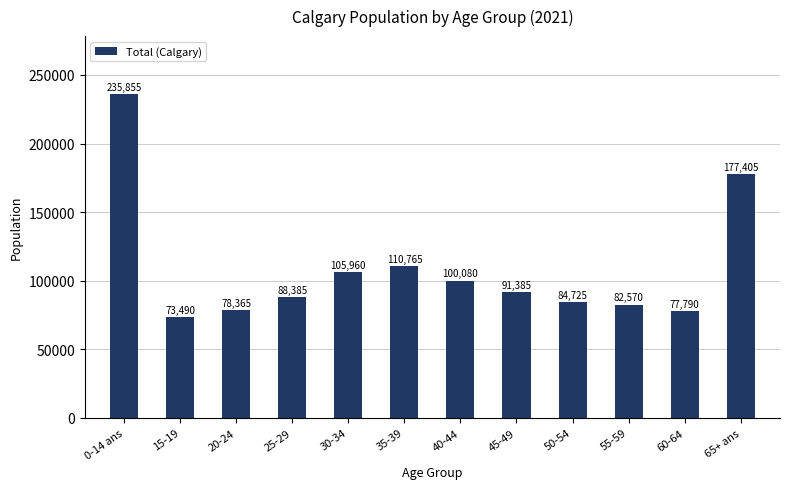

What value does the data have at 0-14 ans?

235855